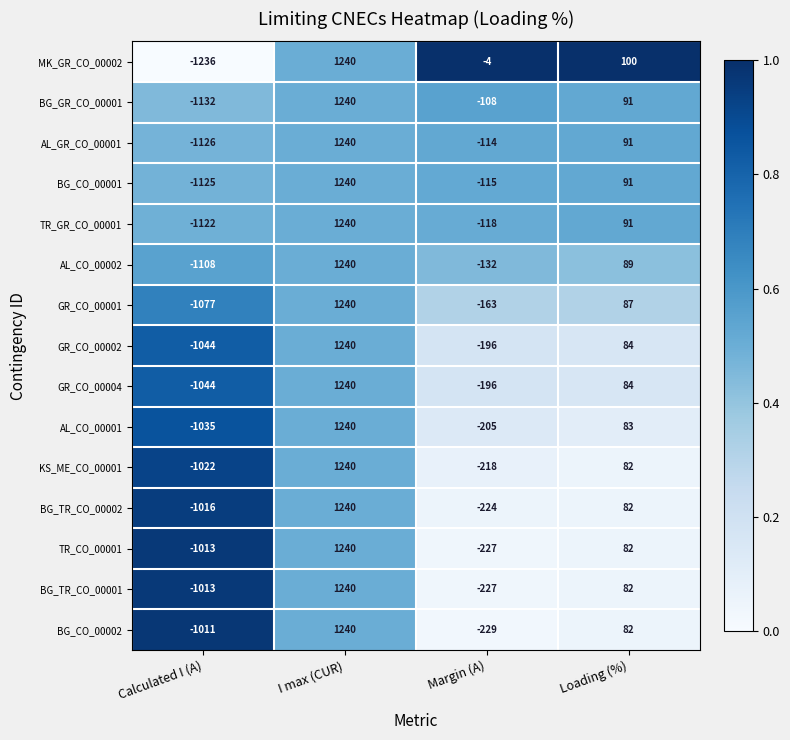

At how many categories does at least one series exceed 0?

2